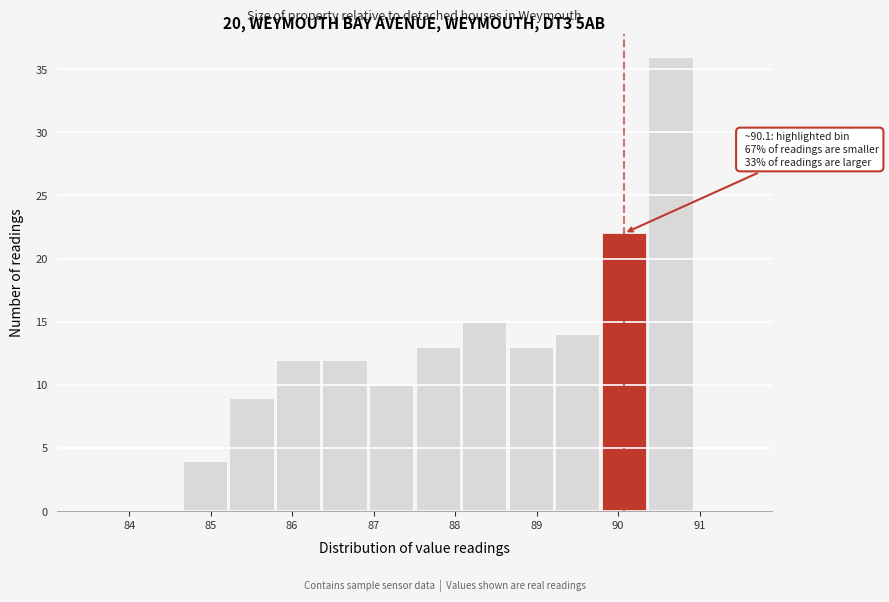

Over which range of the x-axis is the bar tallest?

90.4 to 90.9